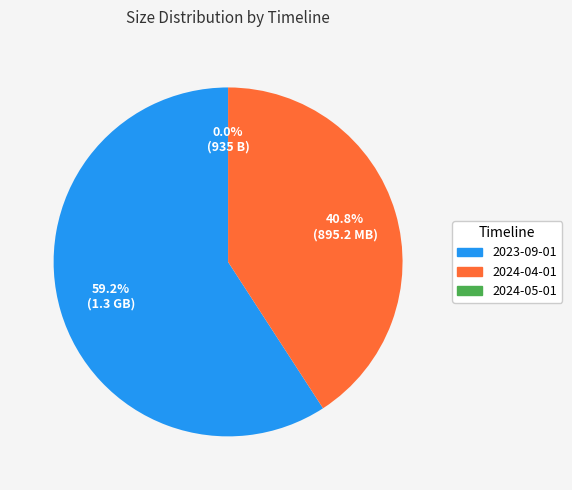

What is the largest slice in the pie chart?

2023-09-01